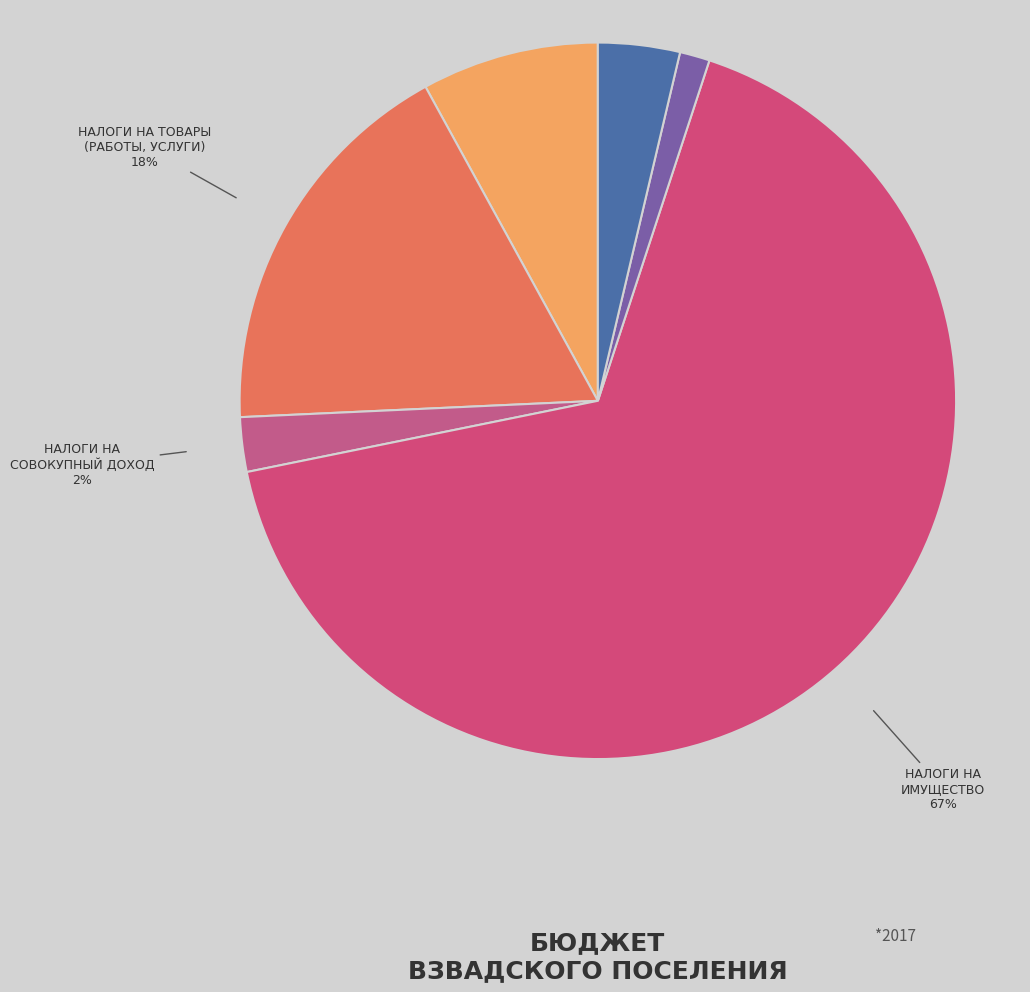

Which slice is the smallest?

ГОСУДАРСТВЕННАЯ
ПОШЛИНА